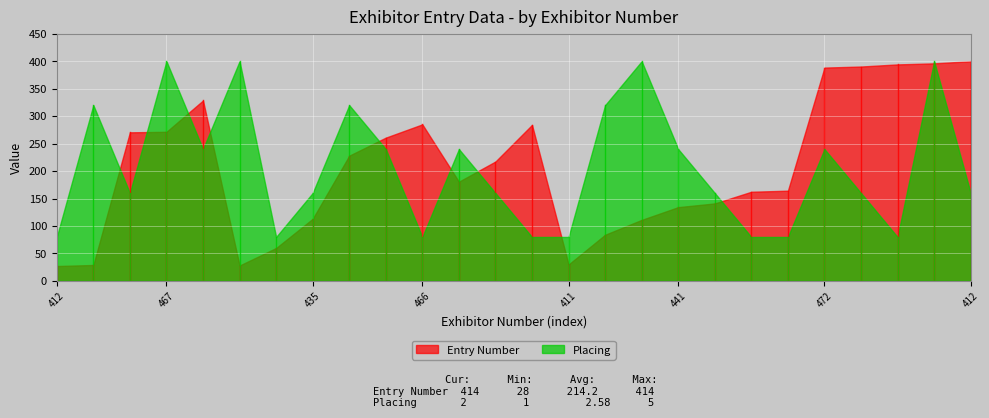

Rank the series by their maximum value, from lowest to highest.

Placing, Entry Number